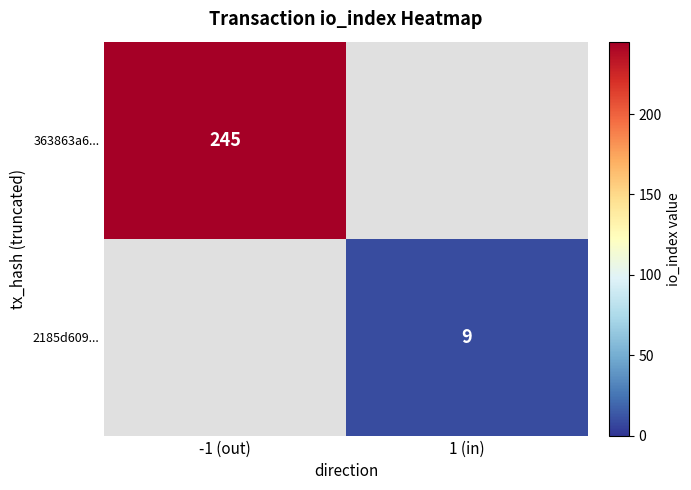

Is it true that 2185d609... equals 15 at 1 (in)?

False